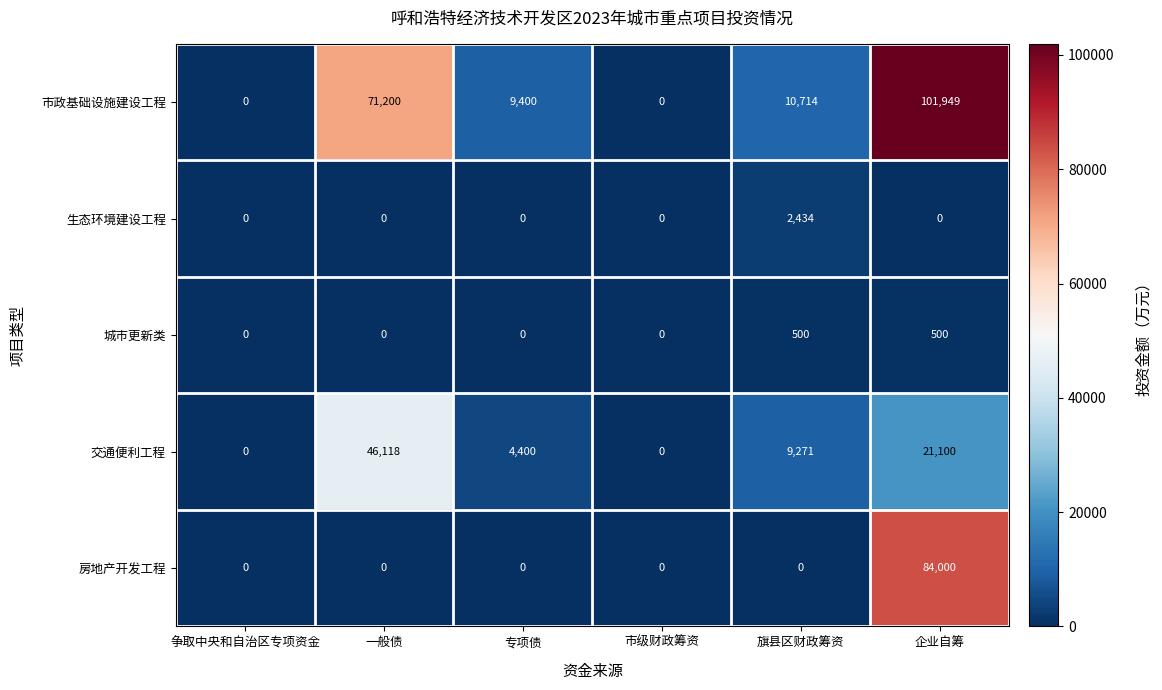

Which label corresponds to the largest value in the chart?

企业自筹